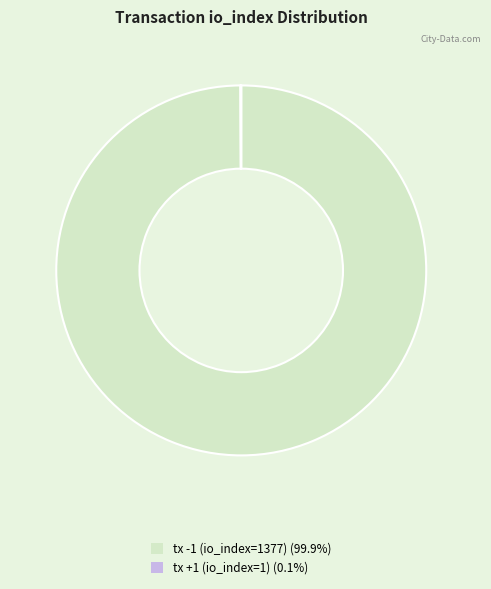

What is the largest slice in the pie chart?

tx -1 (io_index=1377)